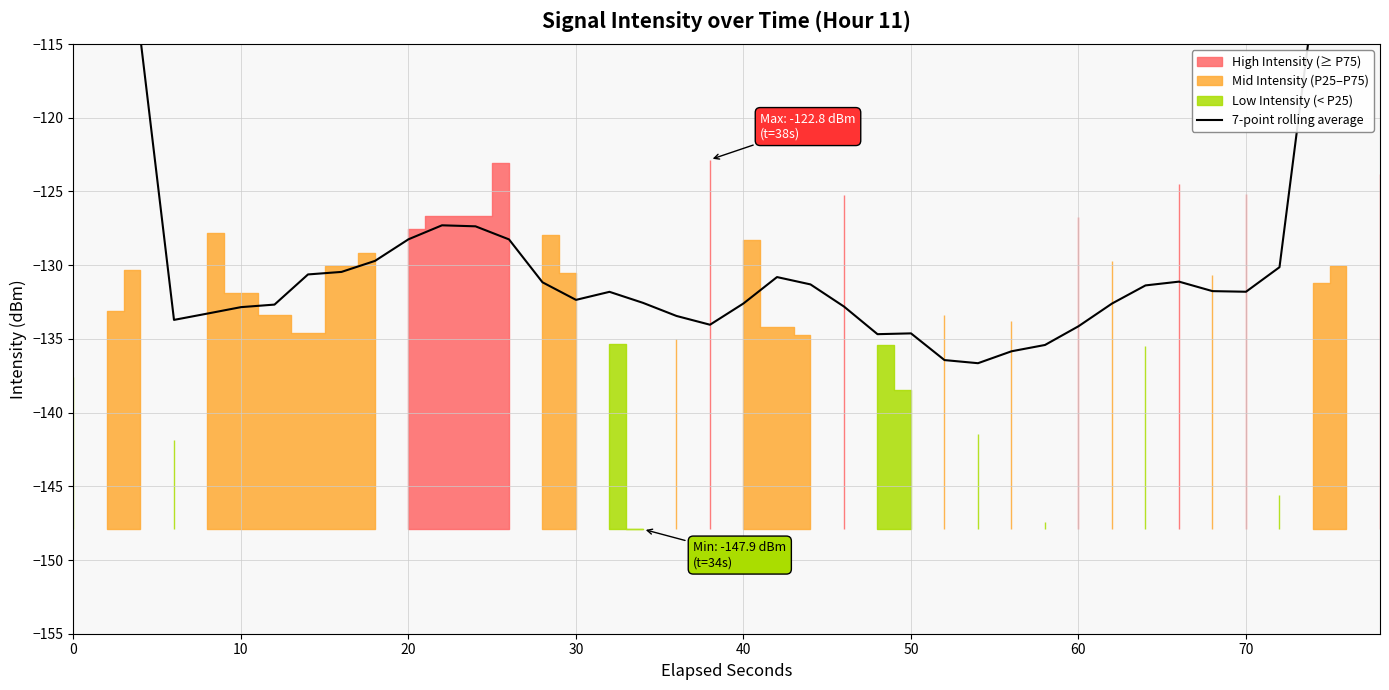

Reading left to right, transcribe all the data shown in this chart.

-77.6	-95.8	-114.7	-133.7	-133.3	-132.8	-132.7	-130.6	-130.5	-129.7	-128.2	-127.3	-127.4	-128.2	-131.2	-132.4	-131.8	-132.6	-133.4	-134.0	-132.6	-130.8	-131.3	-132.8	-134.7	-134.6	-136.4	-136.6	-135.8	-135.4	-134.1	-132.6	-131.4	-131.1	-131.8	-131.8	-130.1	-112.4	-93.7	-75.8